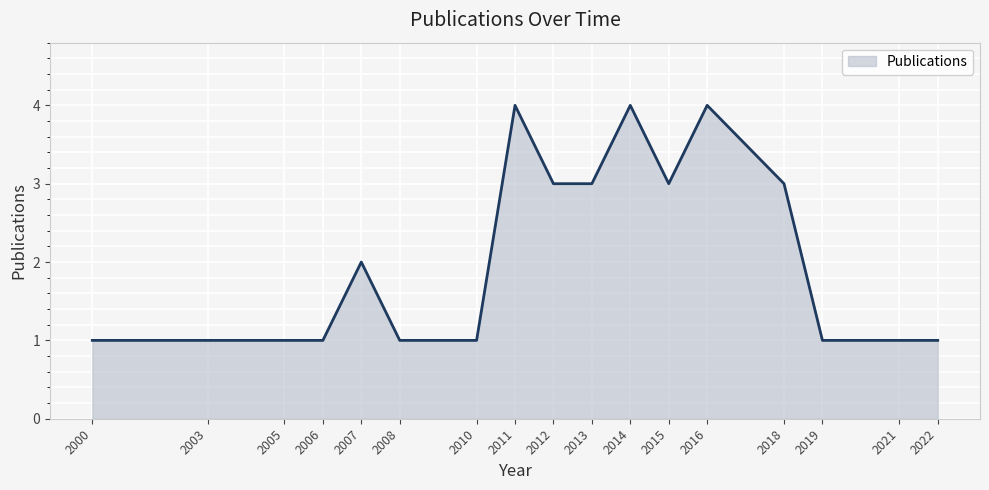

What is the change in value from 2007 to 2021?

-1